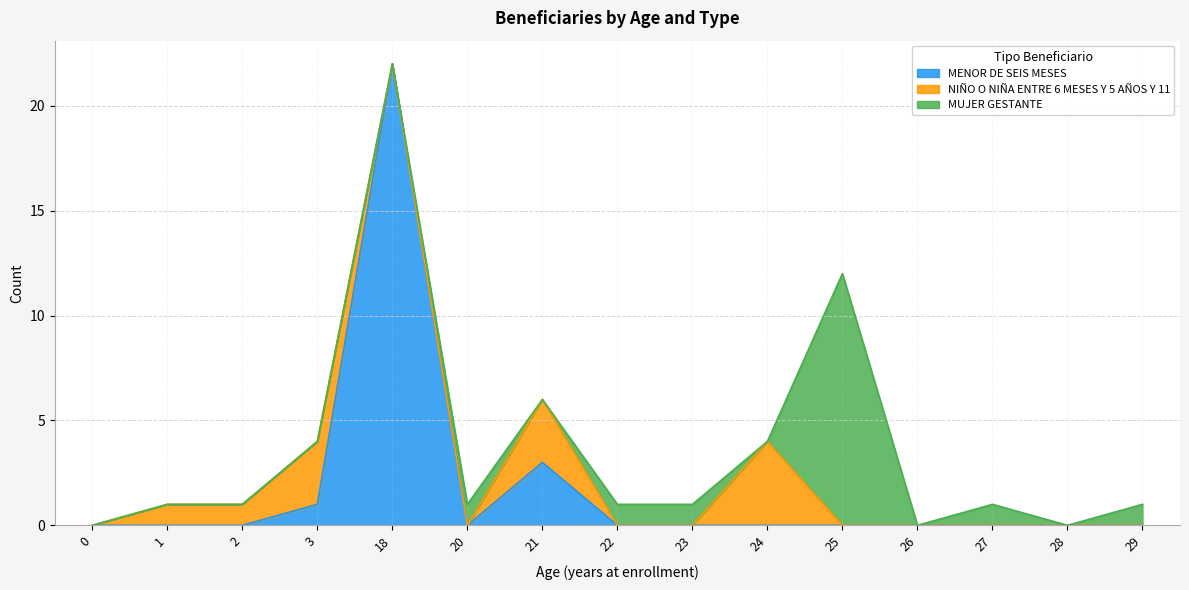

True or false: MENOR DE SEIS MESES has more than 1 interior local peaks.

True